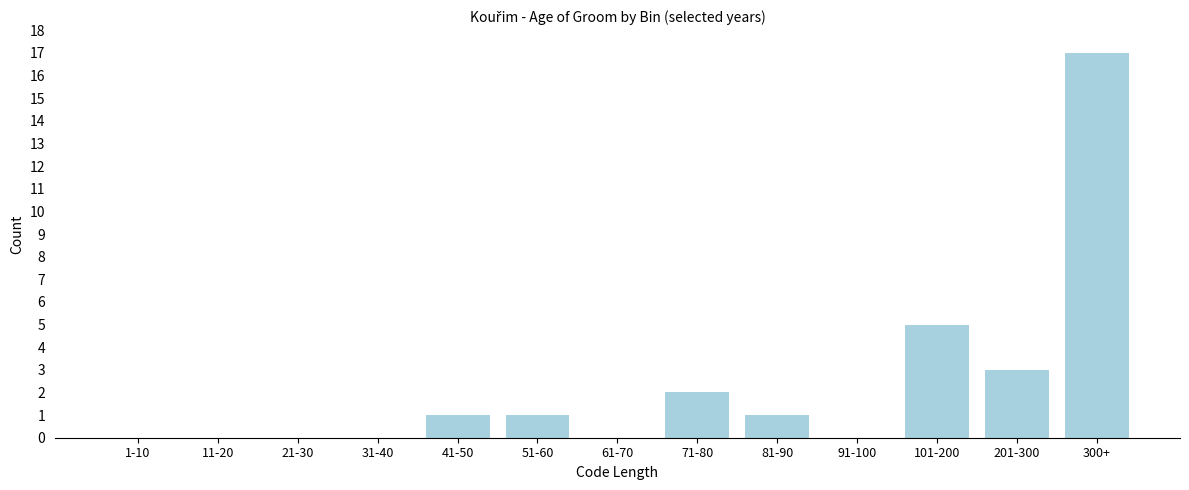

Reading left to right, what are all the values shown in this chart?

1-10=0	11-20=0	21-30=0	31-40=0	41-50=1	51-60=1	61-70=0	71-80=2	81-90=1	91-100=0	101-200=5	201-300=3	300+=17